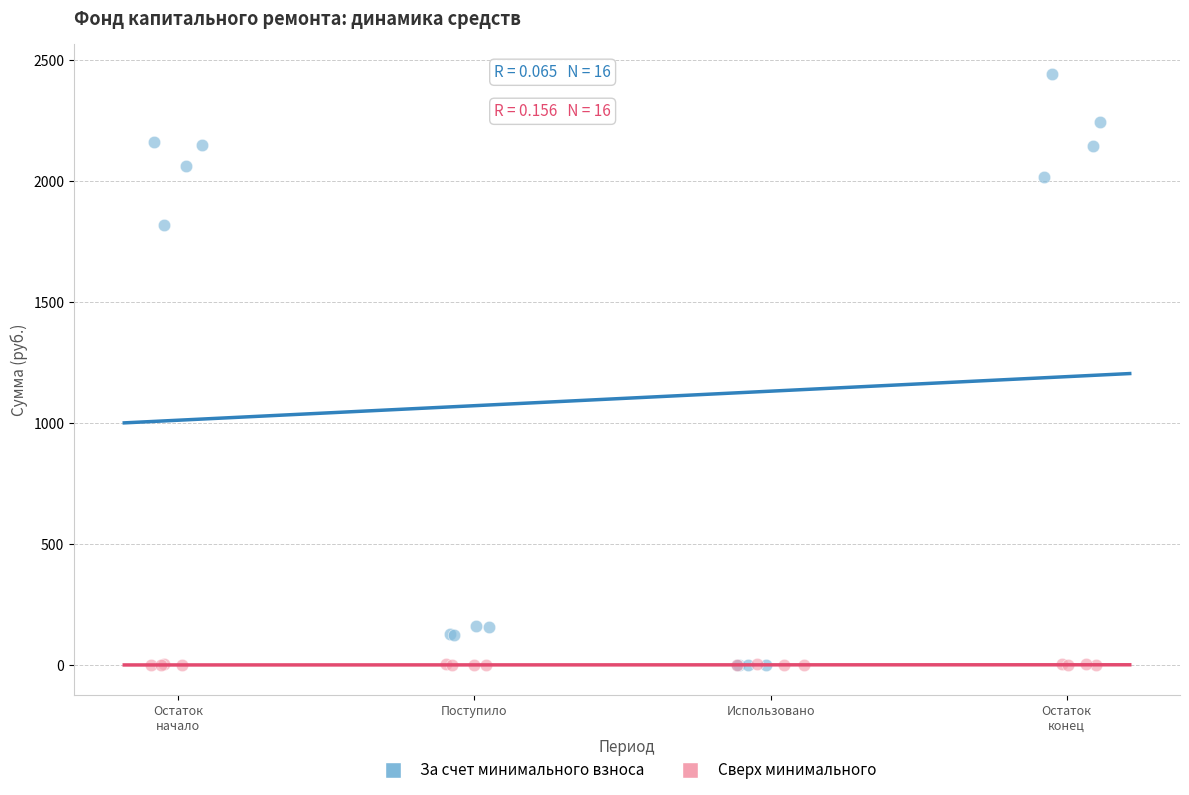

Which series has the widest spread of Y values?

За счет минимального взноса